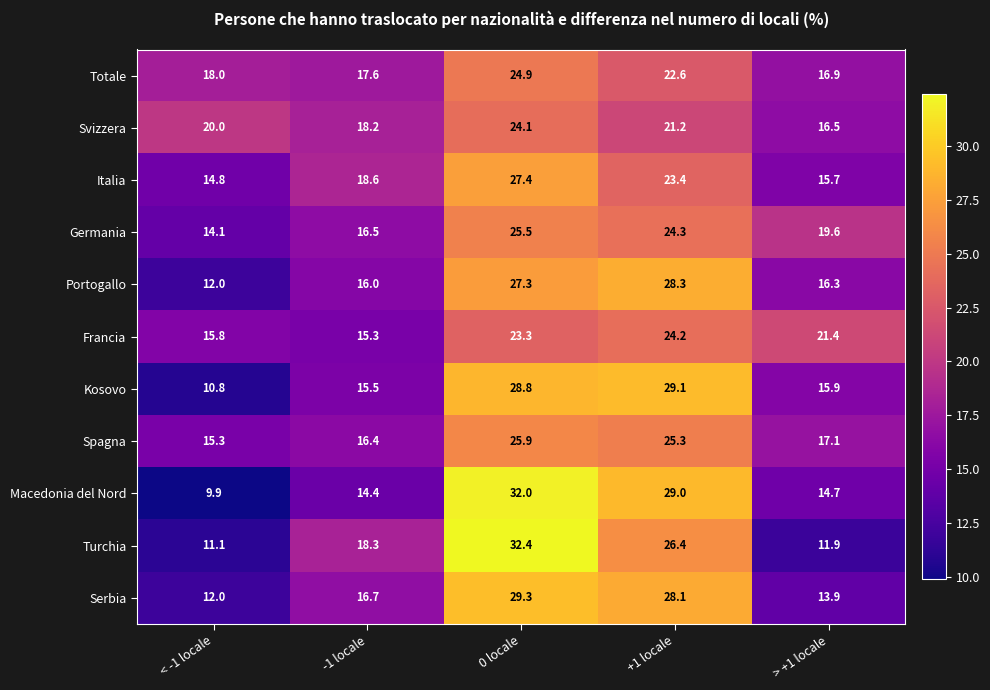

List the series in order of their peak value, highest first.

Turchia, Macedonia del Nord, Serbia, Kosovo, Portogallo, Italia, Spagna, Germania, Totale, Francia, Svizzera